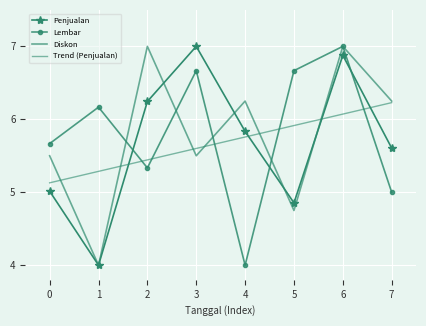

List the series in order of their peak value, lowest first.

Trend (Penjualan), Penjualan, Lembar, Diskon